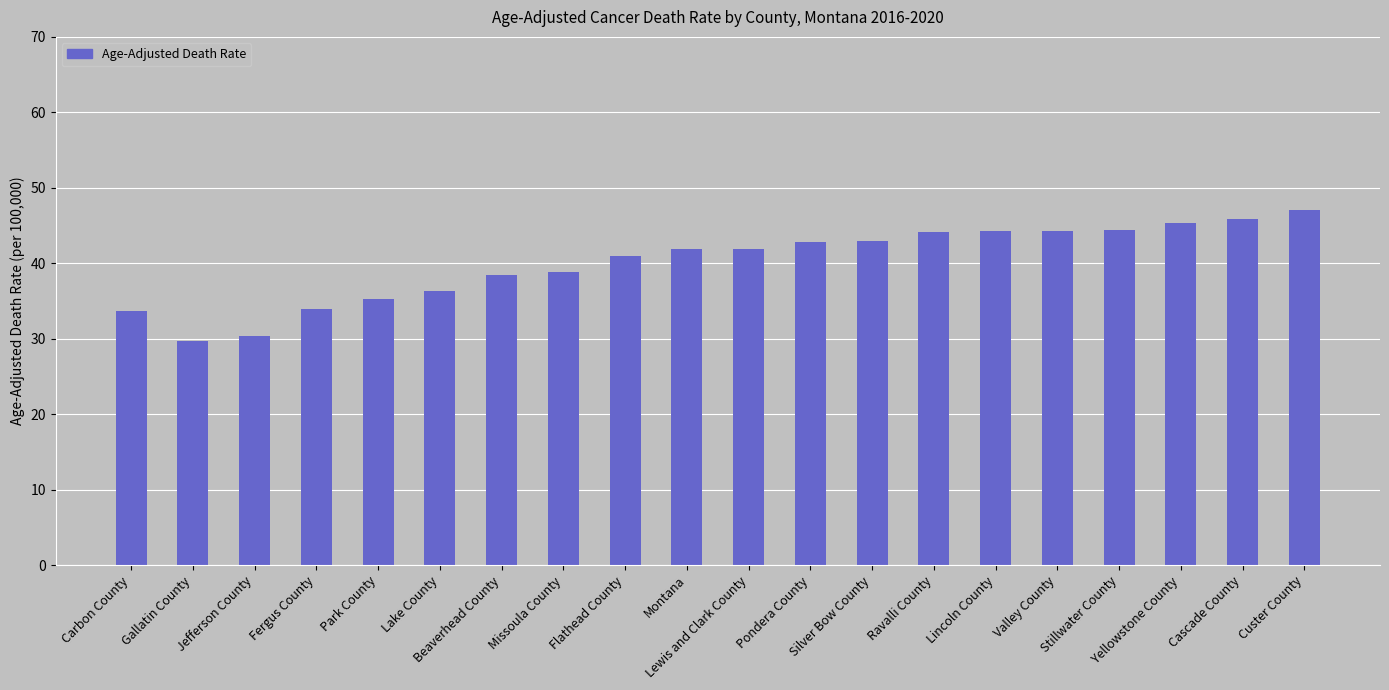

Approximately how many times larger is the value at Lewis and Clark County compared to Gallatin County?

1.4